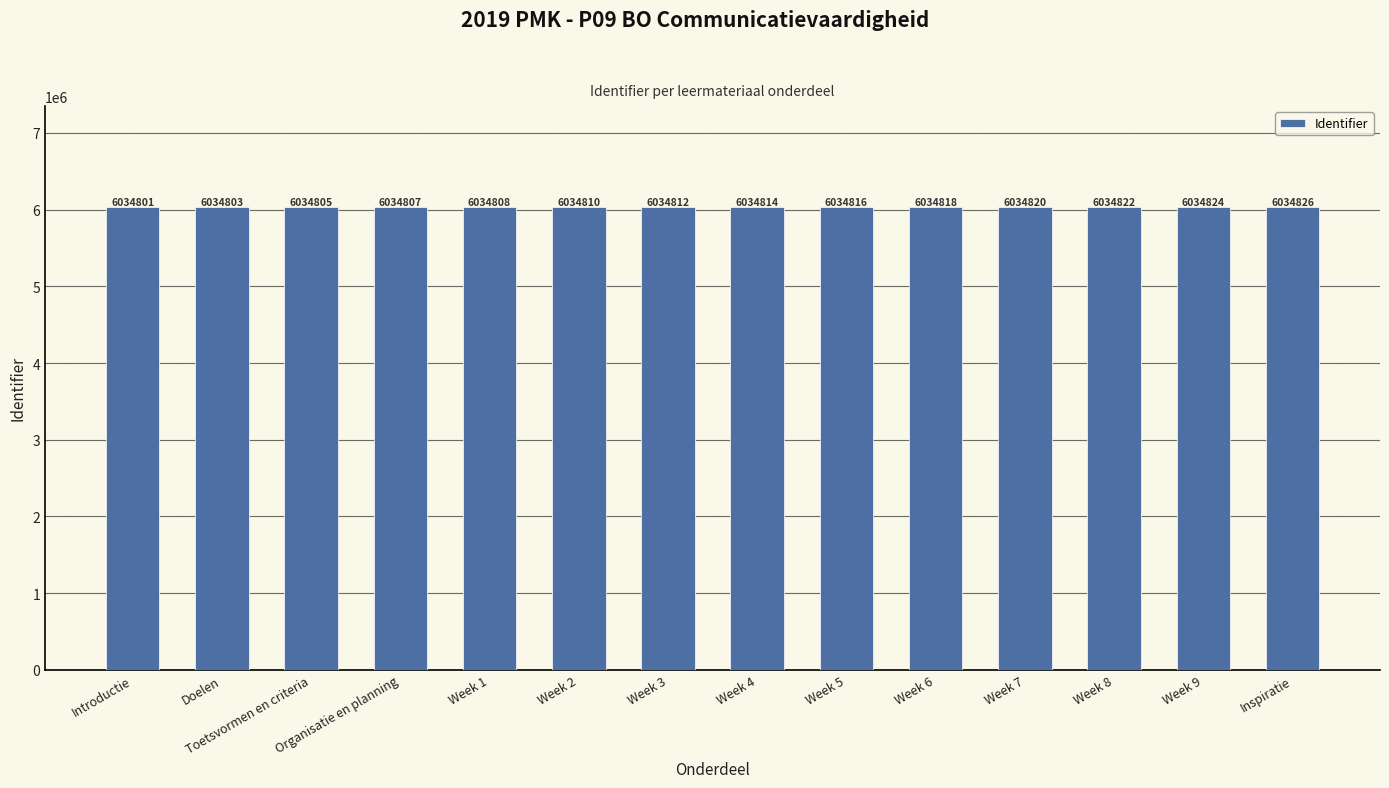

What is the difference between the maximum and minimum values?

25